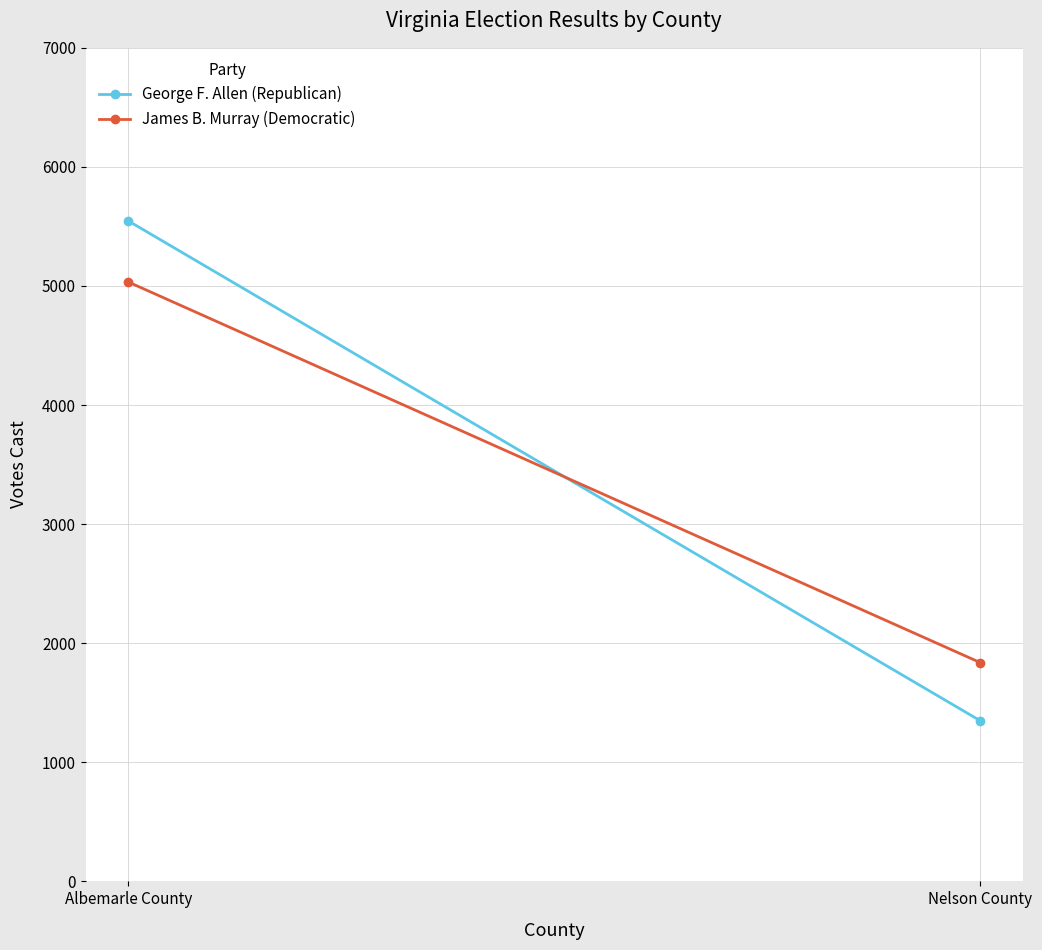

What is the lowest value of the George F. Allen (Republican) series?

1350